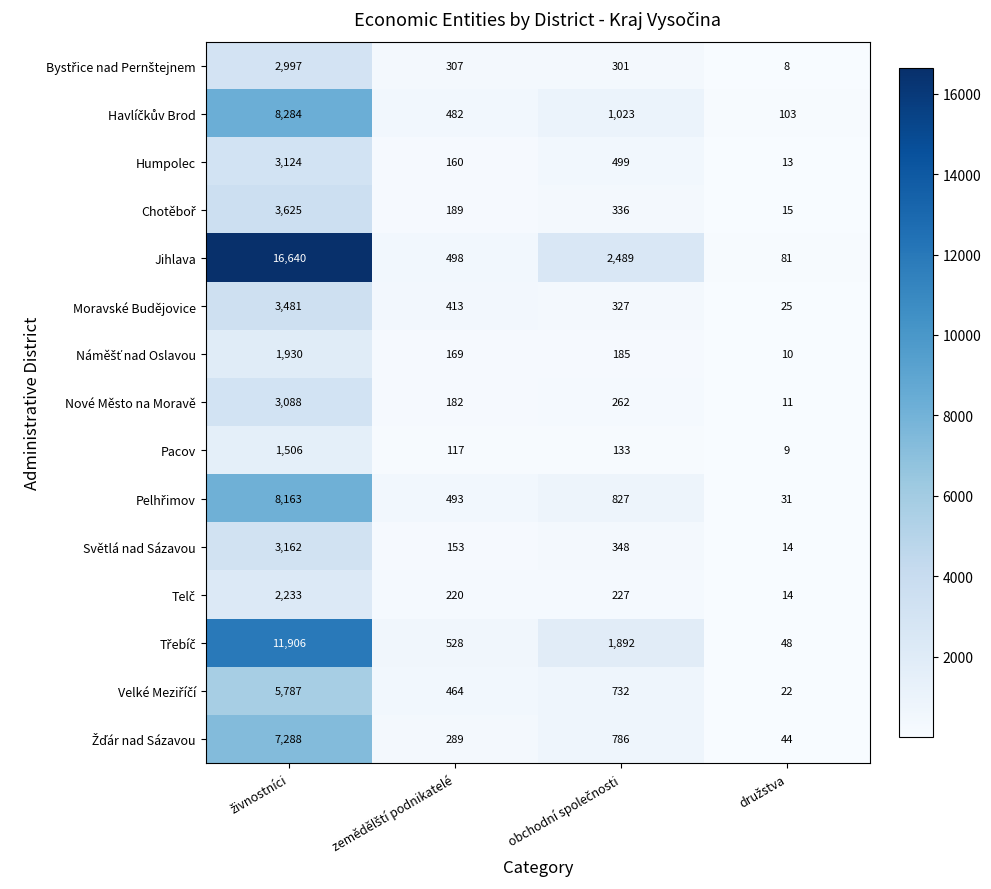

Which series has the widest spread of values?

Jihlava